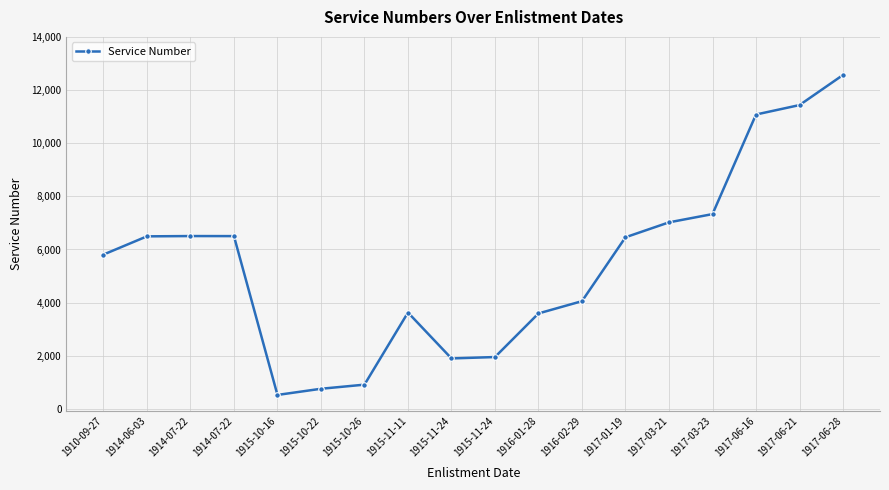

True or false: the data shows 6505 at 1914-07-22.

True